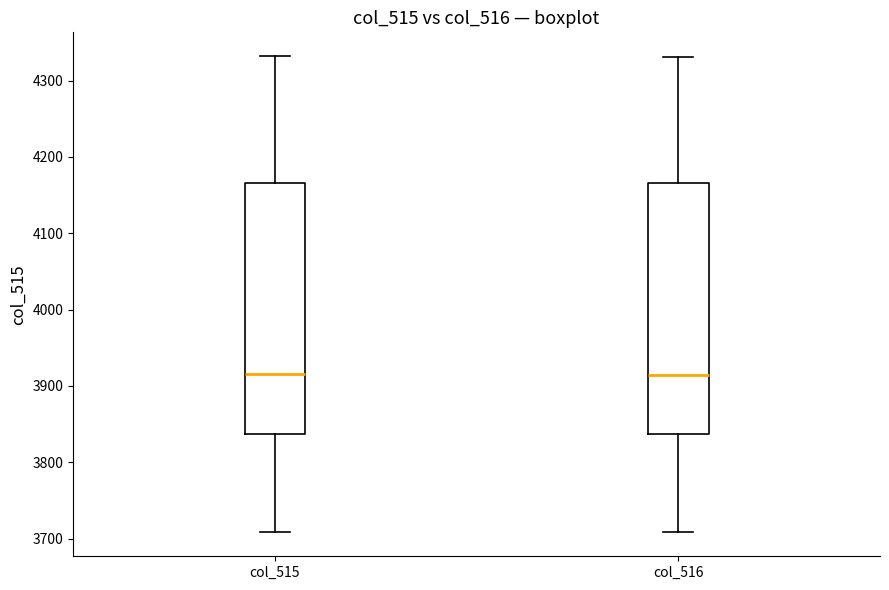

Reading left to right, read every box against the y-axis: the position of its median line, the range the box covers, and the ends of its whiskers. The values are not printed on the chart, so give them approximately, as read against the axis.

col_515: median 3920, box 3840 to 4170, whiskers 3710 to 4330
col_516: median 3910, box 3840 to 4170, whiskers 3710 to 4330